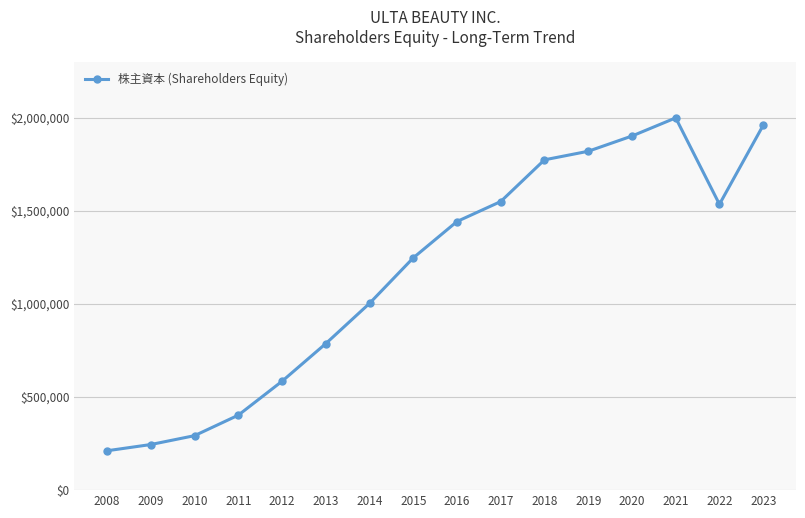

What is the minimum value shown in the chart?

211503